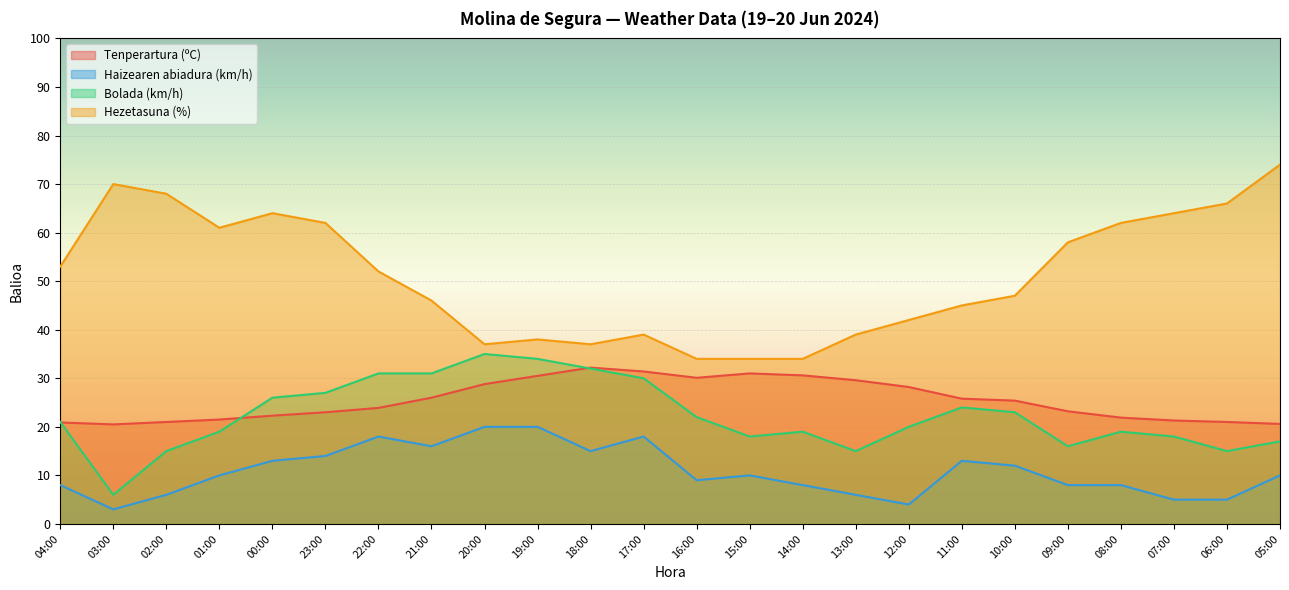

At which category is the sum across all series the highest?

23:00